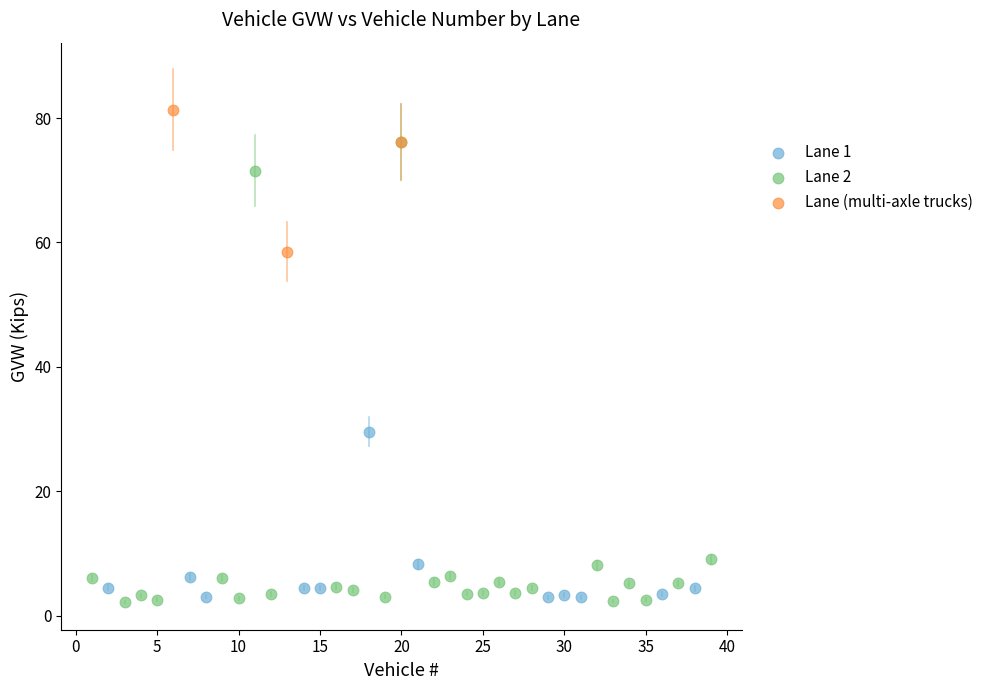

Which series has the largest Y range (max minus min)?

Lane 2